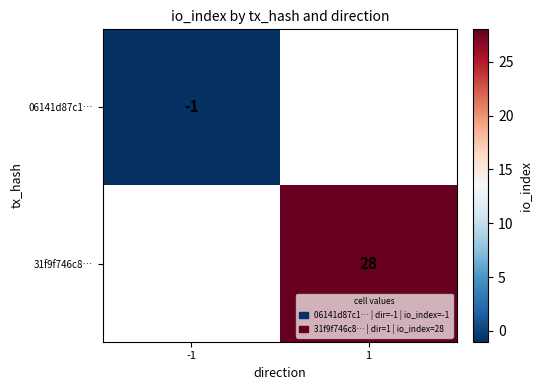

What is the smallest value displayed?

-1.0